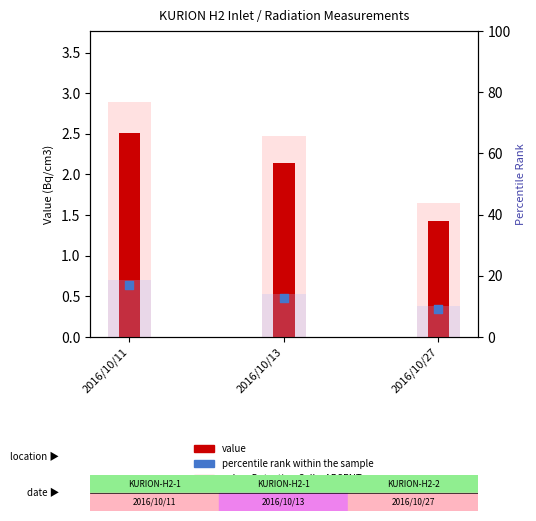

Which series reaches the maximum Y coordinate?

percentile rank within the sample